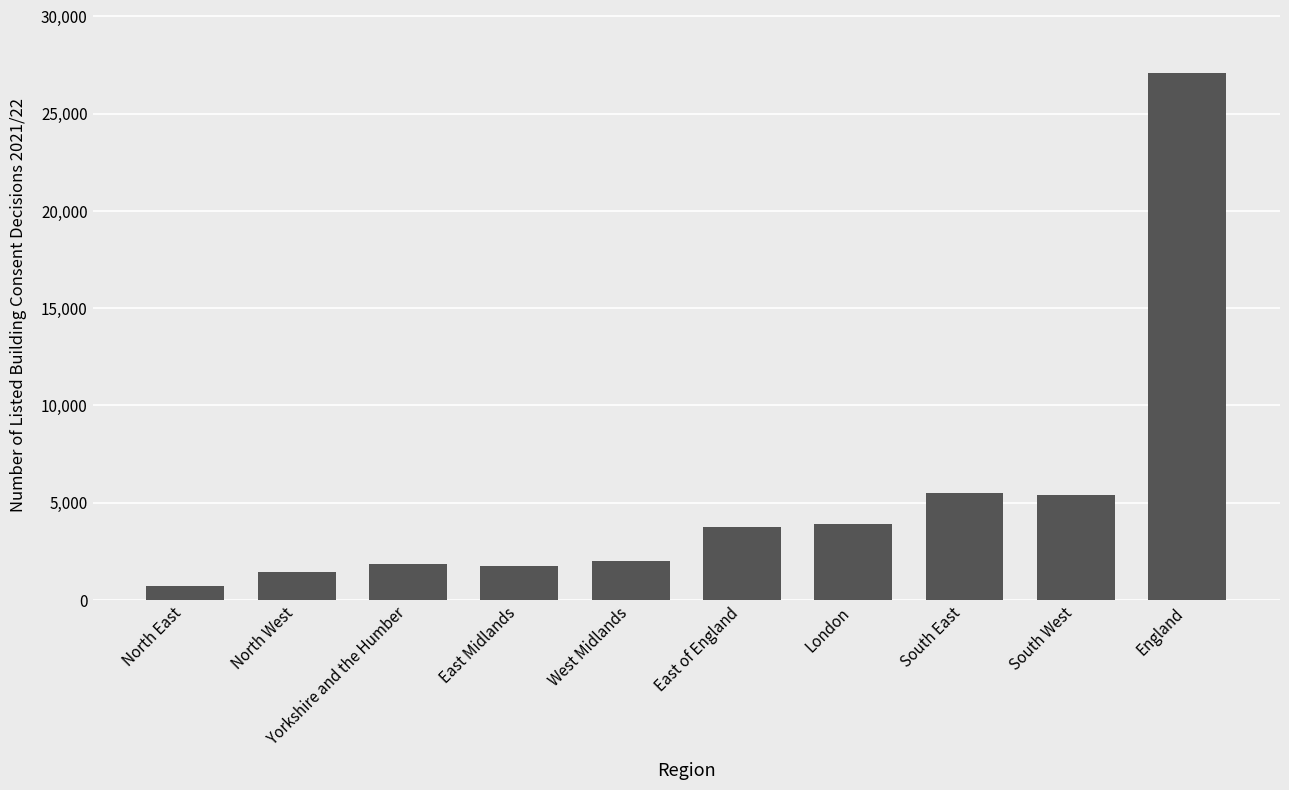

How many categories are shown in the chart?

10